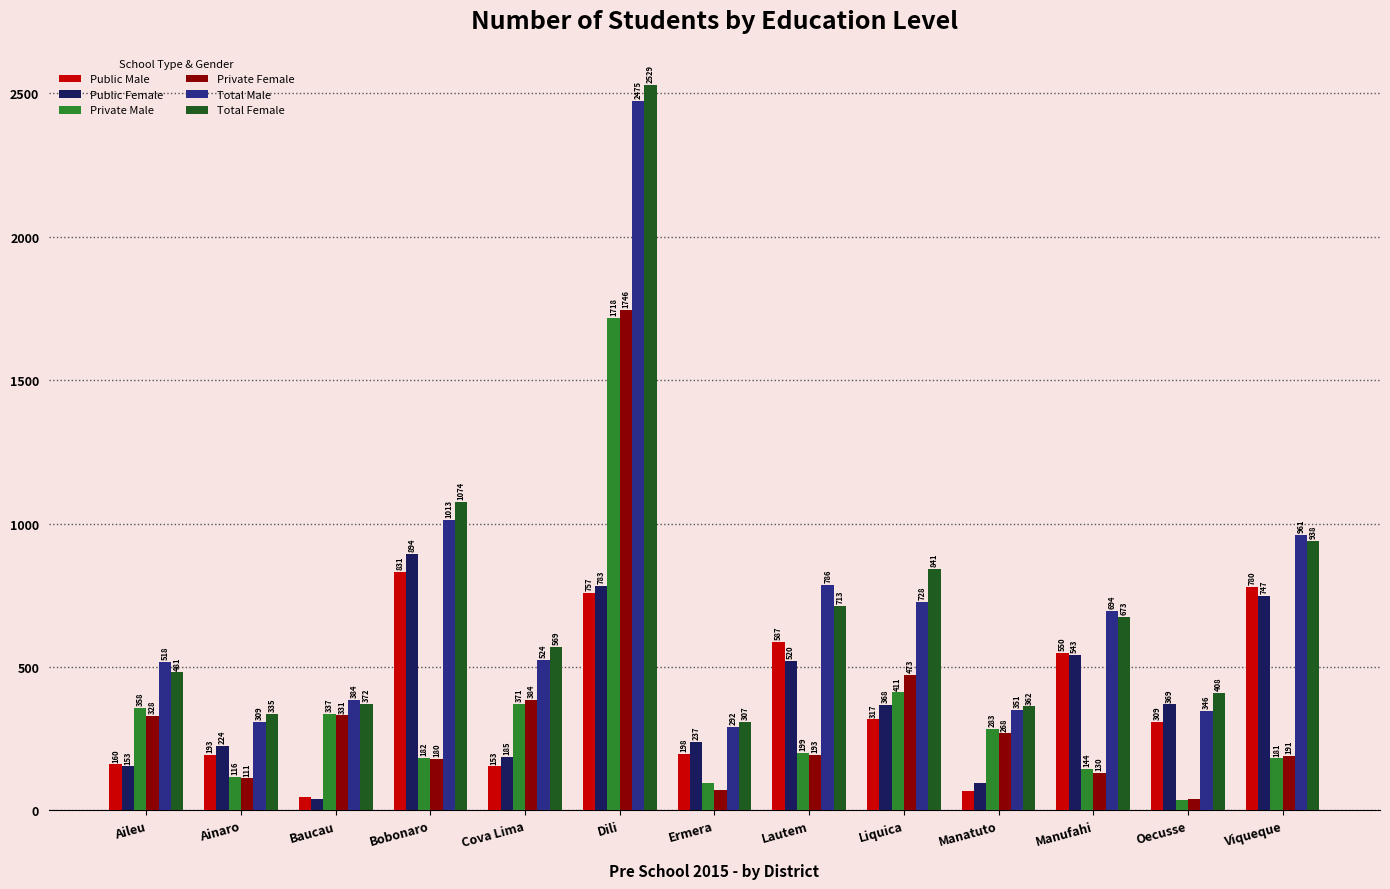

Is it true that Public Female equals 359 at Lautem?

False